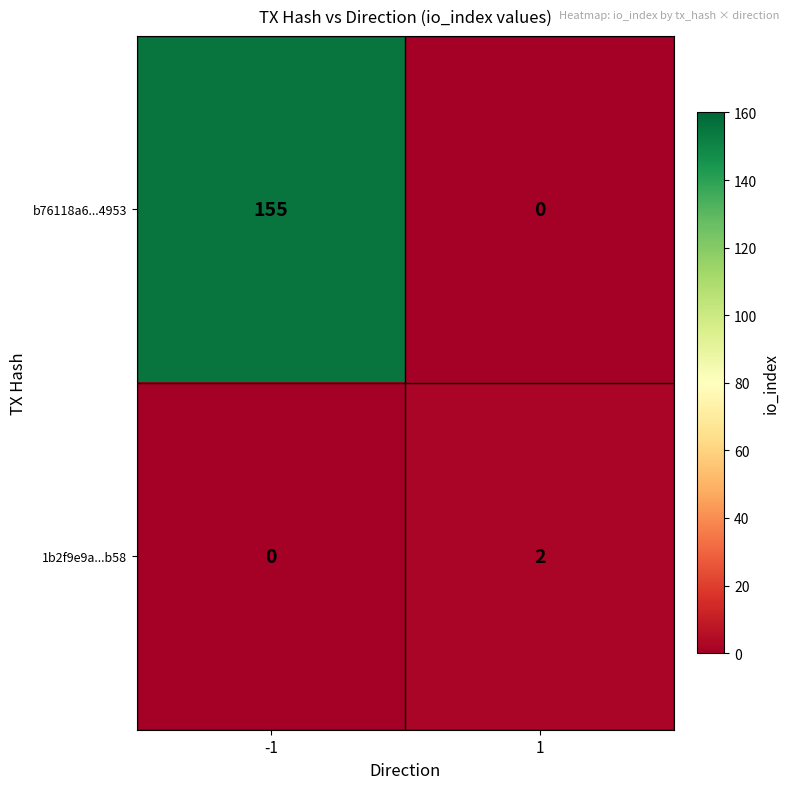

What is the difference between the b76118a6...4953 values at -1 and 1?

155